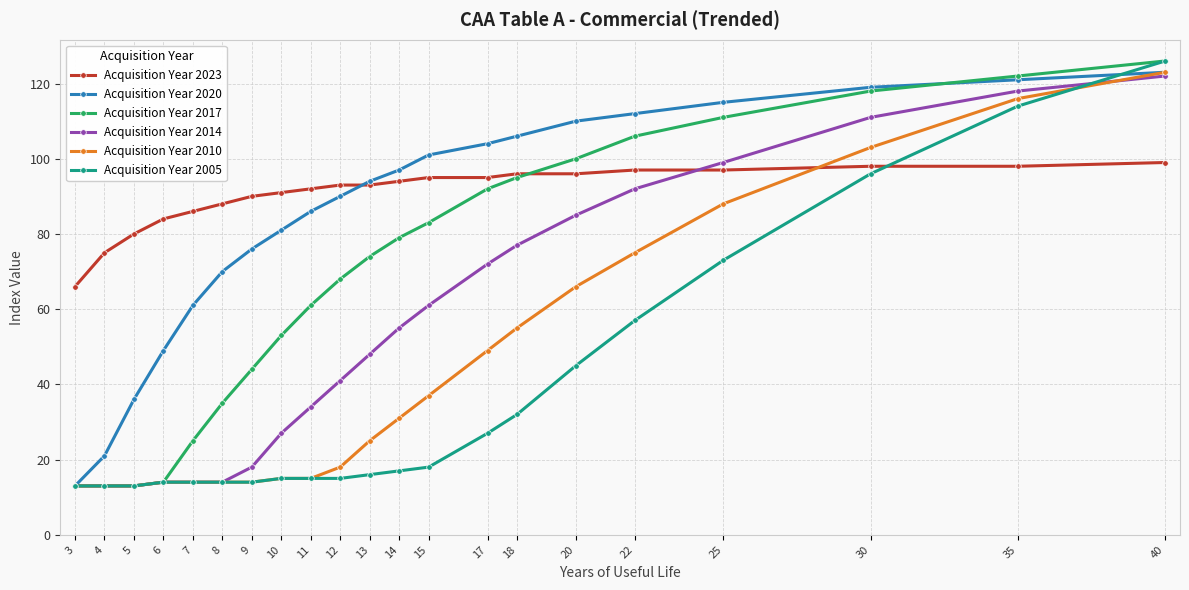

At which label does Acquisition Year 2005 reach its peak?

40